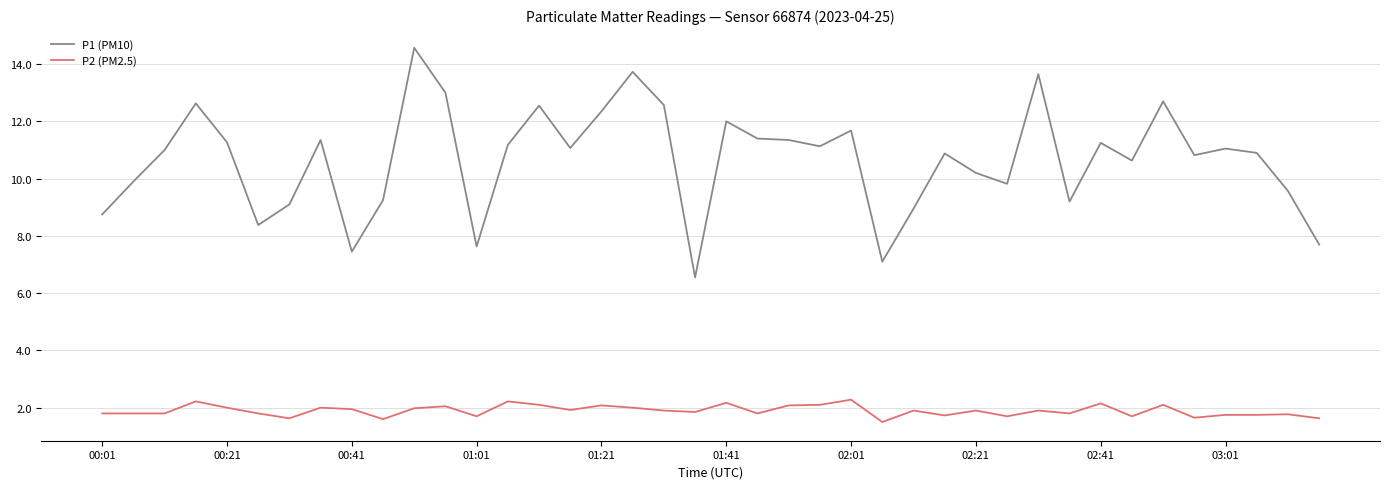

True or false: P1 (PM10) and P2 (PM2.5) intersect in this chart.

False